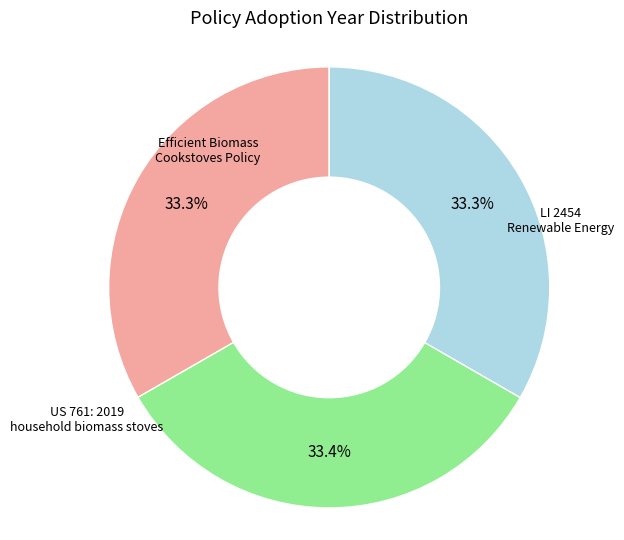

How many segments does this pie chart have?

3